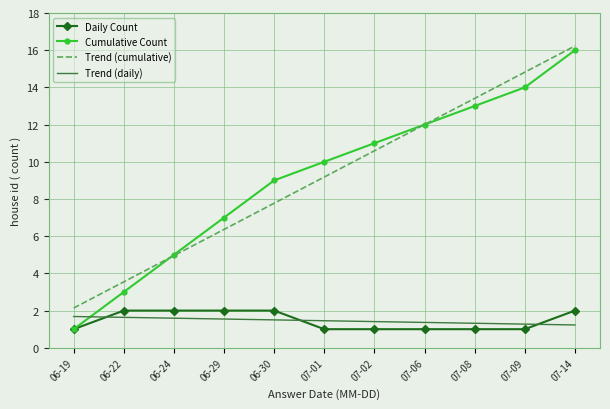

Which category has the lowest value in the Trend (cumulative) series?

06-19